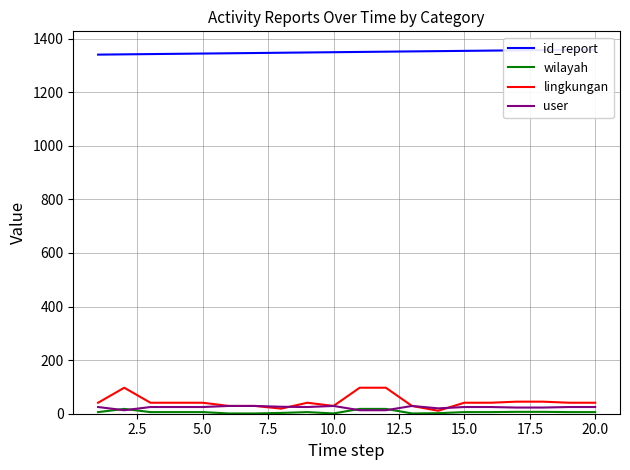

Reading left to right, what are all the values shown in this chart?

id_report: 1340	1341	1342	1343	1344	1345	1346	1347	1348	1349	1350	1351	1352	1353	1354	1355	1356	1357	1358	1359
wilayah: 6	18	6	6	6	1	1	3	6	1	18	18	1	2	6	6	7	7	6	6
lingkungan: 41	97	41	41	41	29	29	19	41	29	97	97	29	11	41	41	45	45	41	41
user: 25	13	25	25	25	29	29	26	25	29	13	13	29	20	25	25	23	23	25	25